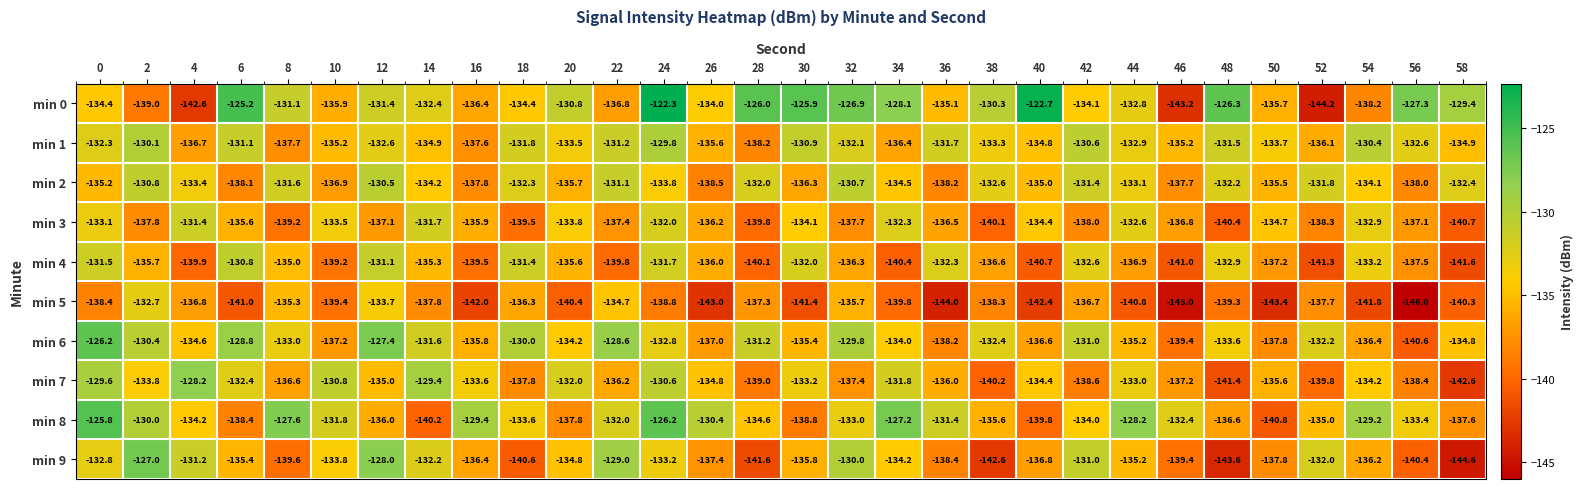

Where is min 6 nearest to the value -133?

8